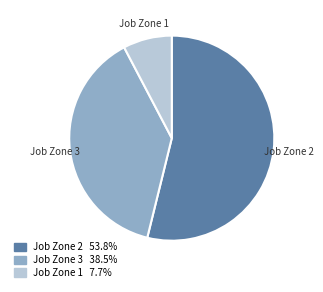

Is the sum of Job Zone 2 and Job Zone 1 greater than half?

Yes